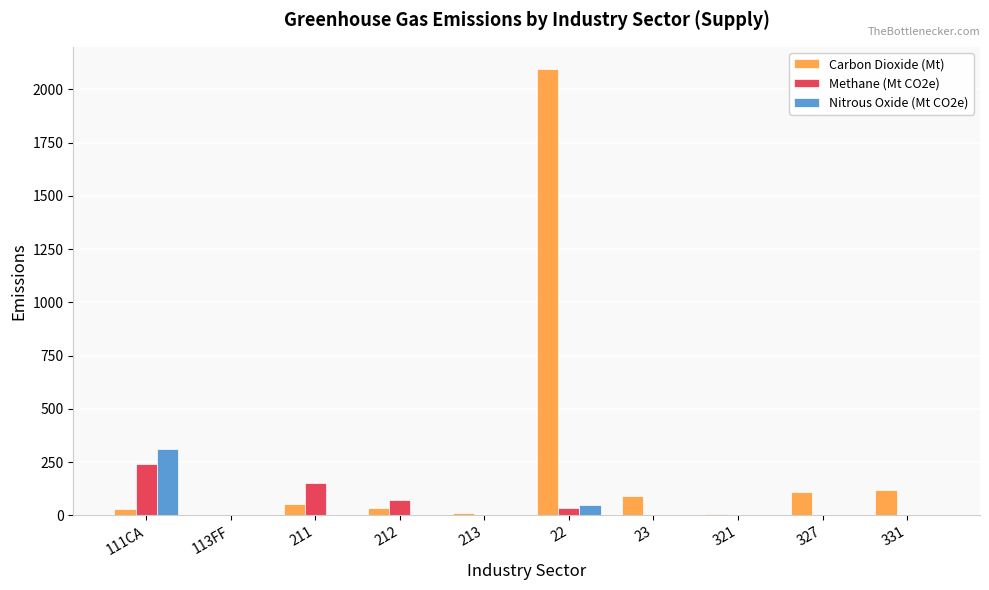

The Carbon Dioxide (Mt) series shows 33.6 at 212. True or false?

True